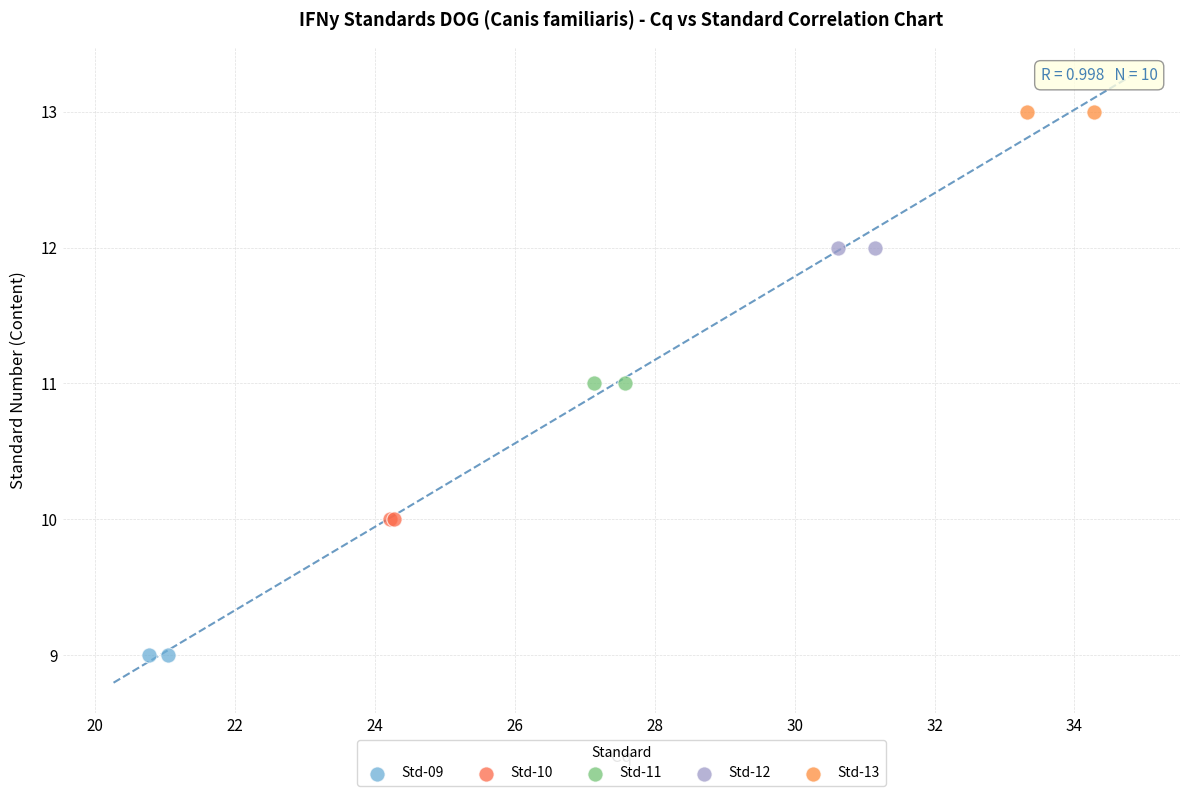

What are all the series names shown in the legend?

Std-09, Std-10, Std-11, Std-12, Std-13